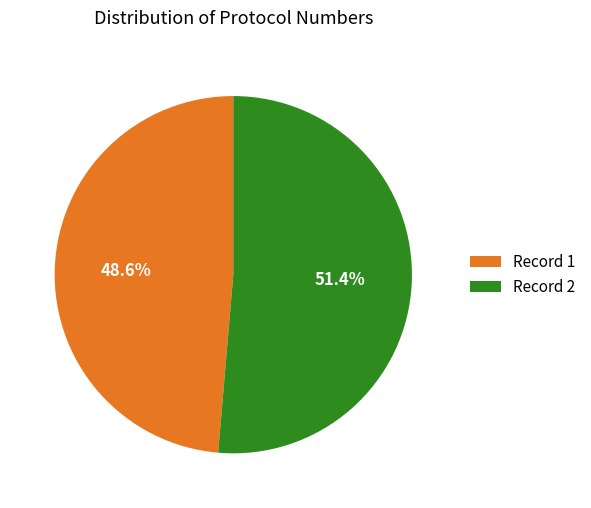

Does any single category account for the majority?

Yes